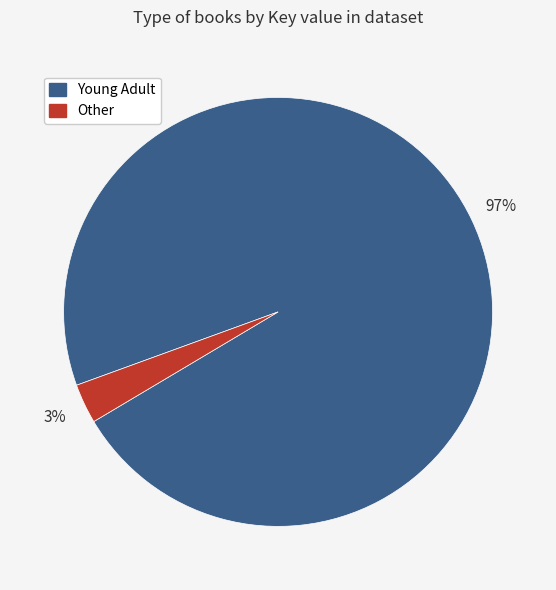

Is there a majority slice in this chart?

Yes